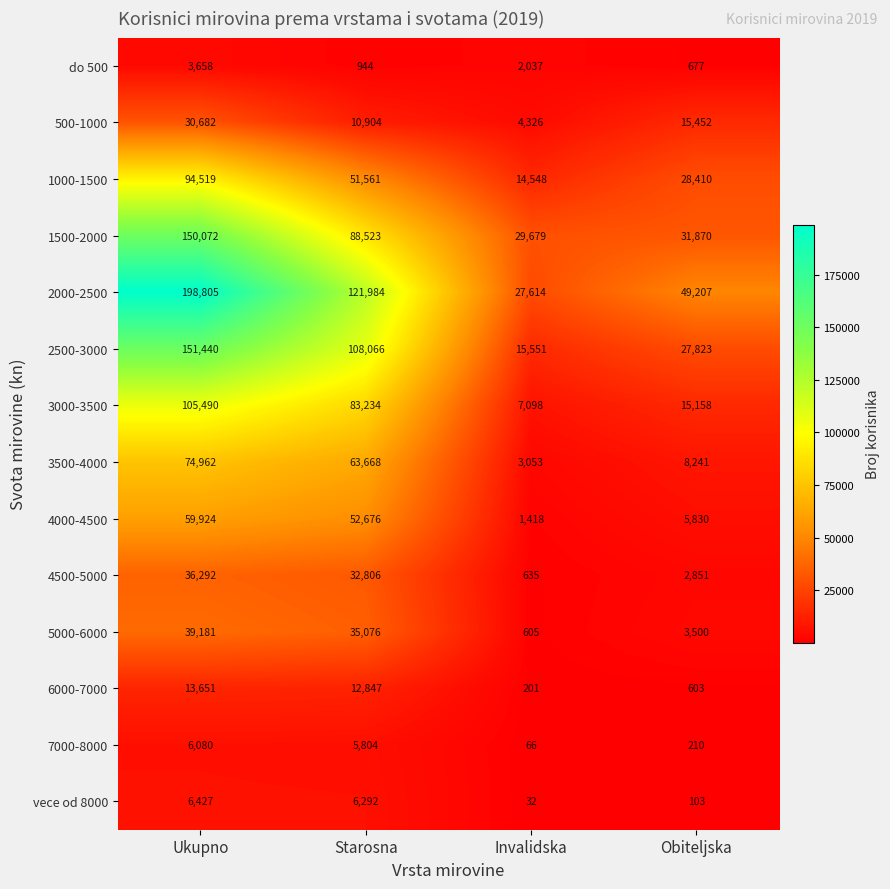

At which label does do 500 reach its peak?

Ukupno